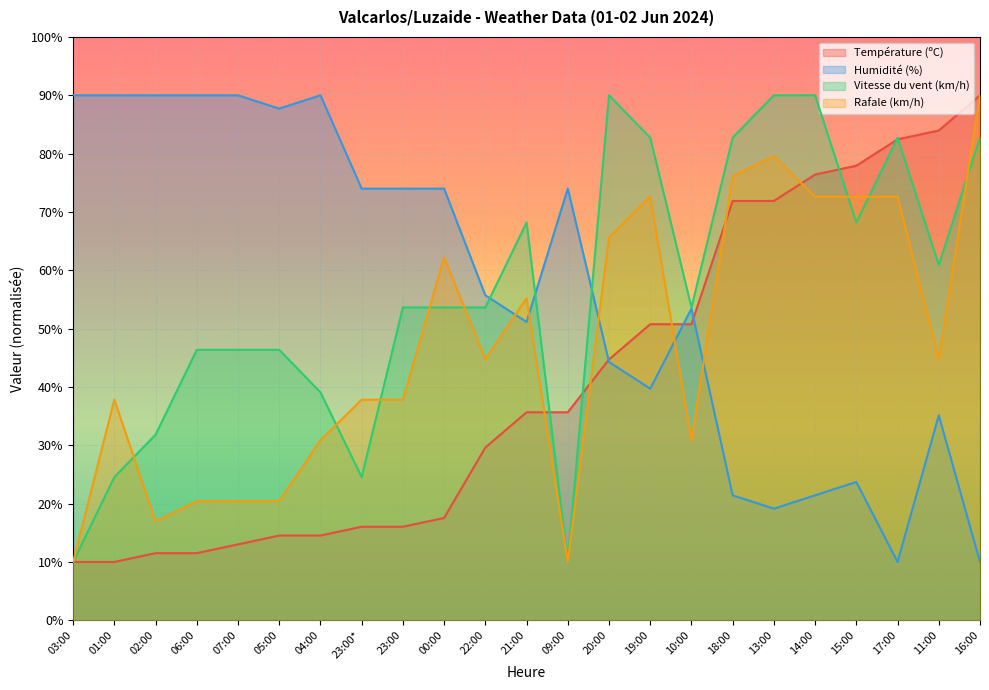

How many lines are shown in the chart?

4